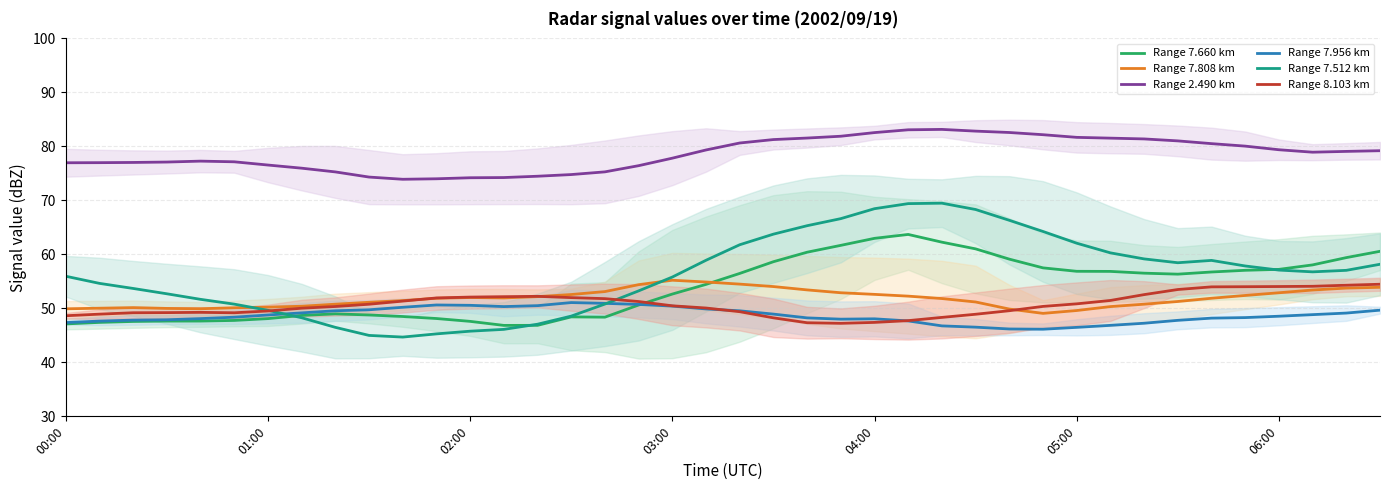

Which series has the largest total across all categories?

Range 2.490 km